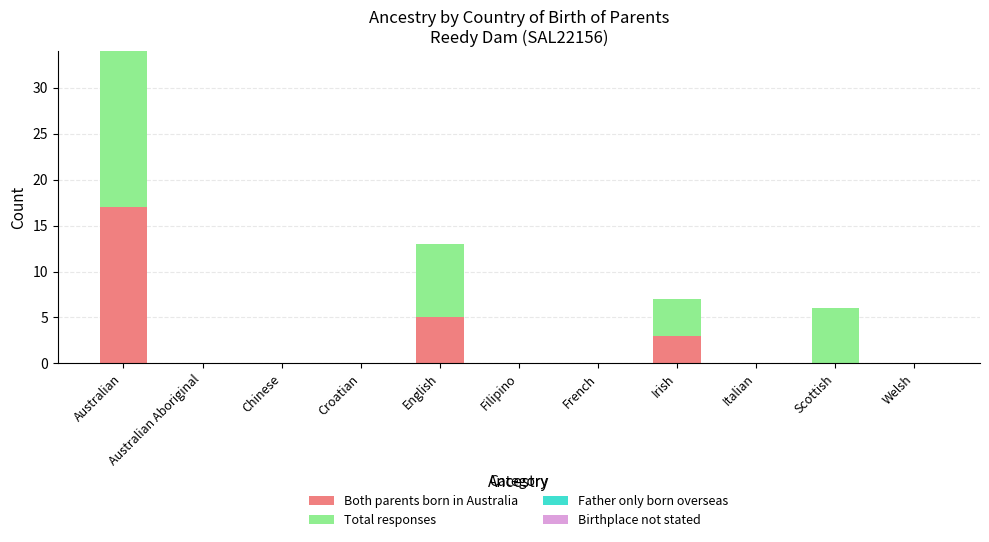

At which category is the sum across all series the highest?

Australian